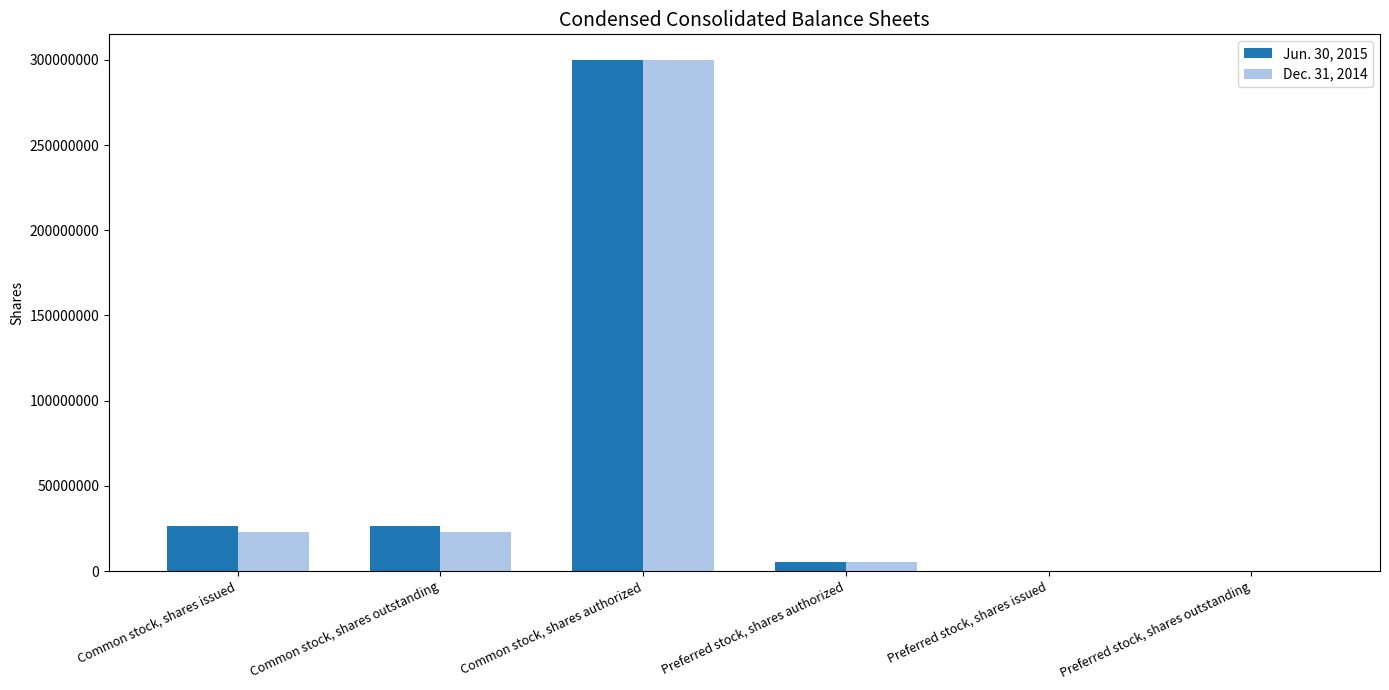

What is the sum of all Jun. 30, 2015 values?

357498000